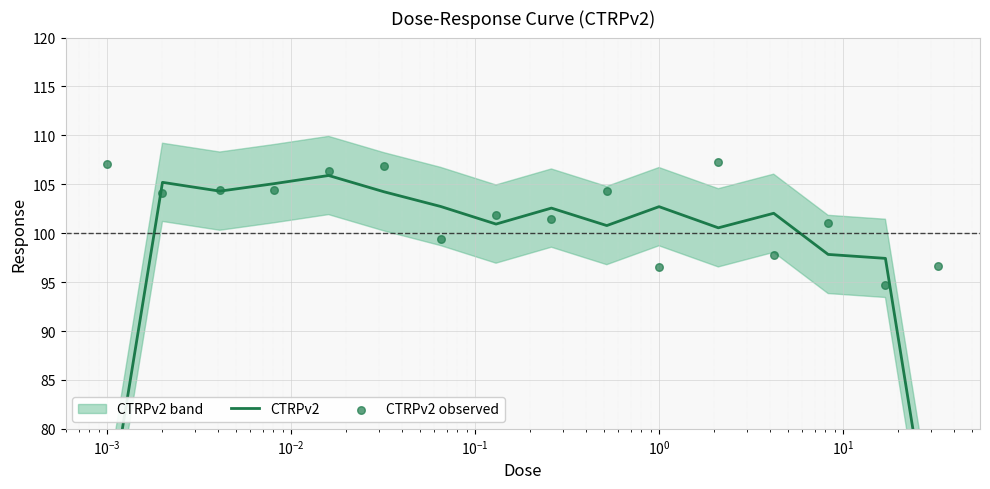

At how many categories does at least one series exceed 74?

16